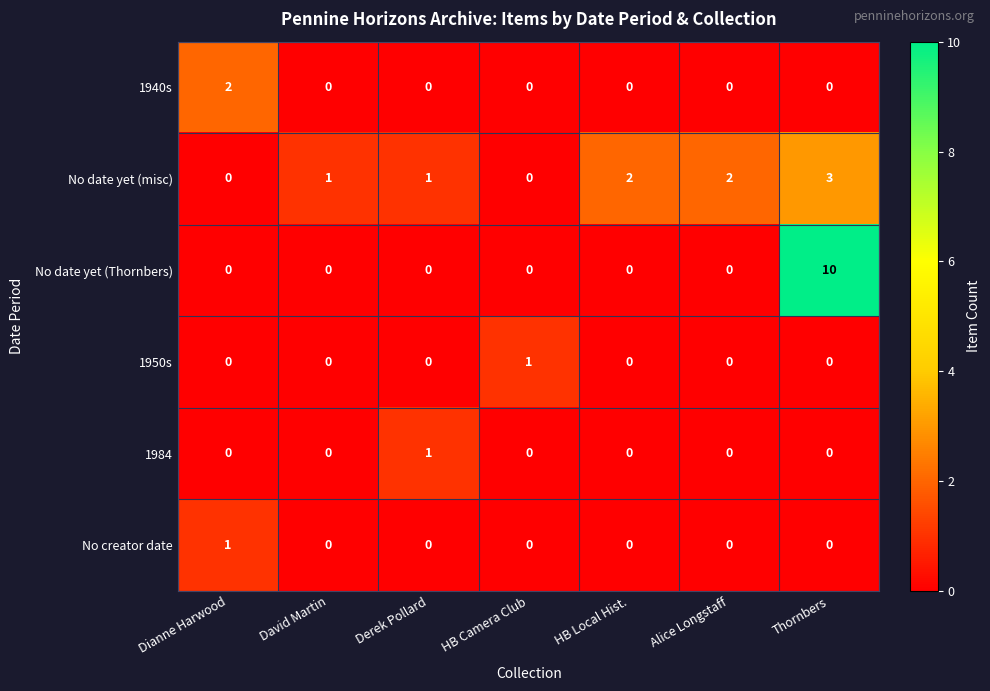

At which category is the sum across all series the highest?

Thornbers